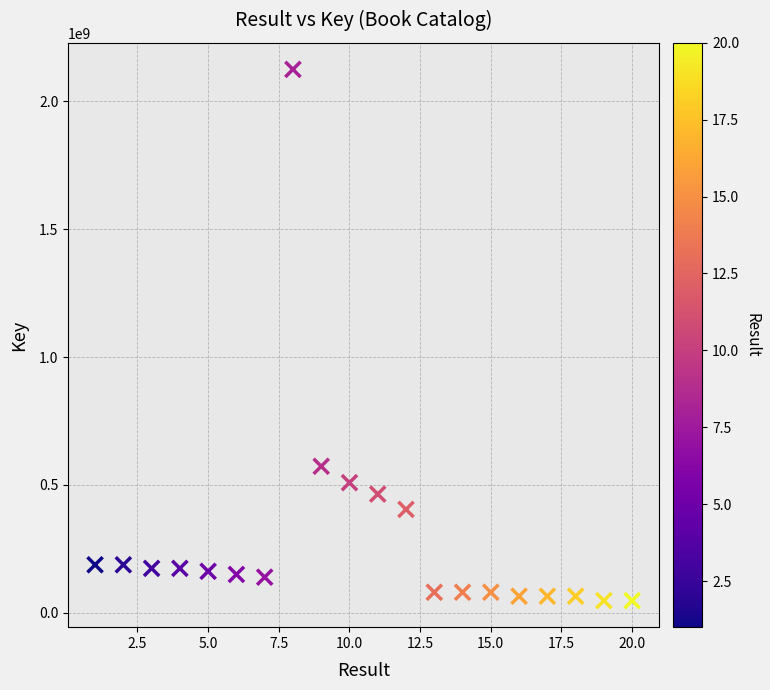

What is the range of Y values (max minus min)?

2078158853